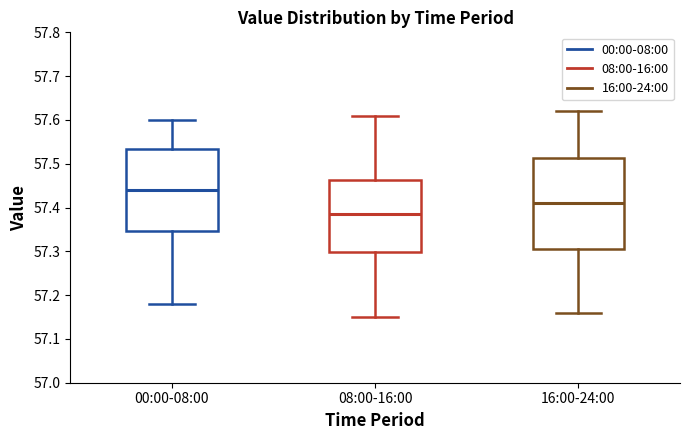

Where does the upper whisker of the box for 00:00-08:00 end on the y-axis? The values are not printed on the chart, so give them approximately, as read against the axis.

57.60